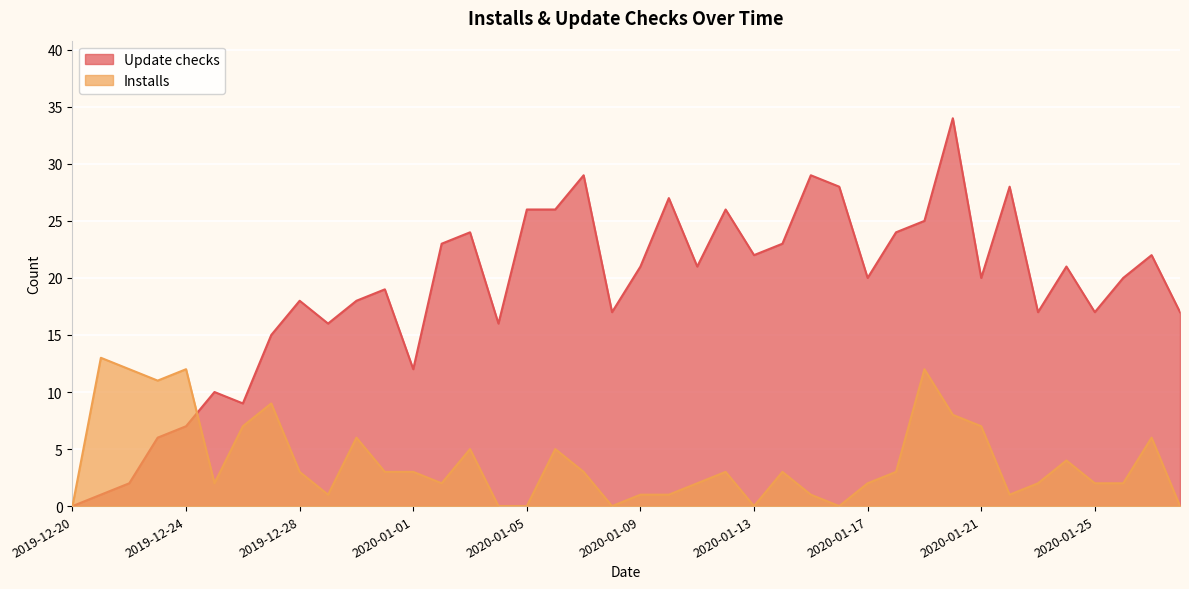

Reading left to right, extract all data points from this chart.

Update checks: 2019-12-20=0	2019-12-21=1	2019-12-22=2	2019-12-23=6	2019-12-24=7	2019-12-25=10	2019-12-26=9	2019-12-27=15	2019-12-28=18	2019-12-29=16	2019-12-30=18	2019-12-31=19	2020-01-01=12	2020-01-02=23	2020-01-03=24	2020-01-04=16	2020-01-05=26	2020-01-06=26	2020-01-07=29	2020-01-08=17	2020-01-09=21	2020-01-10=27	2020-01-11=21	2020-01-12=26	2020-01-13=22	2020-01-14=23	2020-01-15=29	2020-01-16=28	2020-01-17=20	2020-01-18=24	2020-01-19=25	2020-01-20=34	2020-01-21=20	2020-01-22=28	2020-01-23=17	2020-01-24=21	2020-01-25=17	2020-01-26=20	2020-01-27=22	2020-01-28=17
Installs: 2019-12-20=0	2019-12-21=13	2019-12-22=12	2019-12-23=11	2019-12-24=12	2019-12-25=2	2019-12-26=7	2019-12-27=9	2019-12-28=3	2019-12-29=1	2019-12-30=6	2019-12-31=3	2020-01-01=3	2020-01-02=2	2020-01-03=5	2020-01-04=0	2020-01-05=0	2020-01-06=5	2020-01-07=3	2020-01-08=0	2020-01-09=1	2020-01-10=1	2020-01-11=2	2020-01-12=3	2020-01-13=0	2020-01-14=3	2020-01-15=1	2020-01-16=0	2020-01-17=2	2020-01-18=3	2020-01-19=12	2020-01-20=8	2020-01-21=7	2020-01-22=1	2020-01-23=2	2020-01-24=4	2020-01-25=2	2020-01-26=2	2020-01-27=6	2020-01-28=0